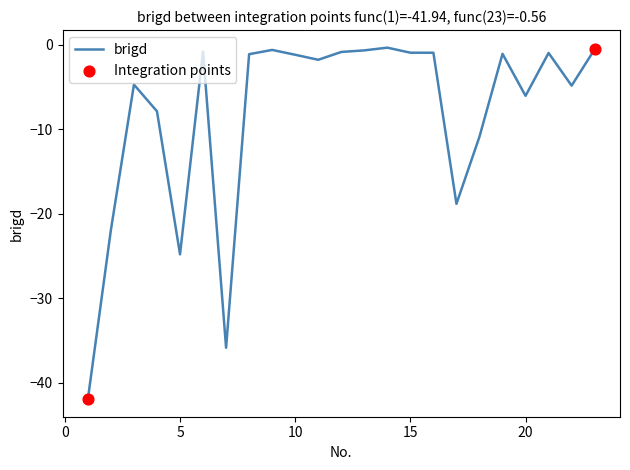

What is the minimum value shown in the chart?

-41.9